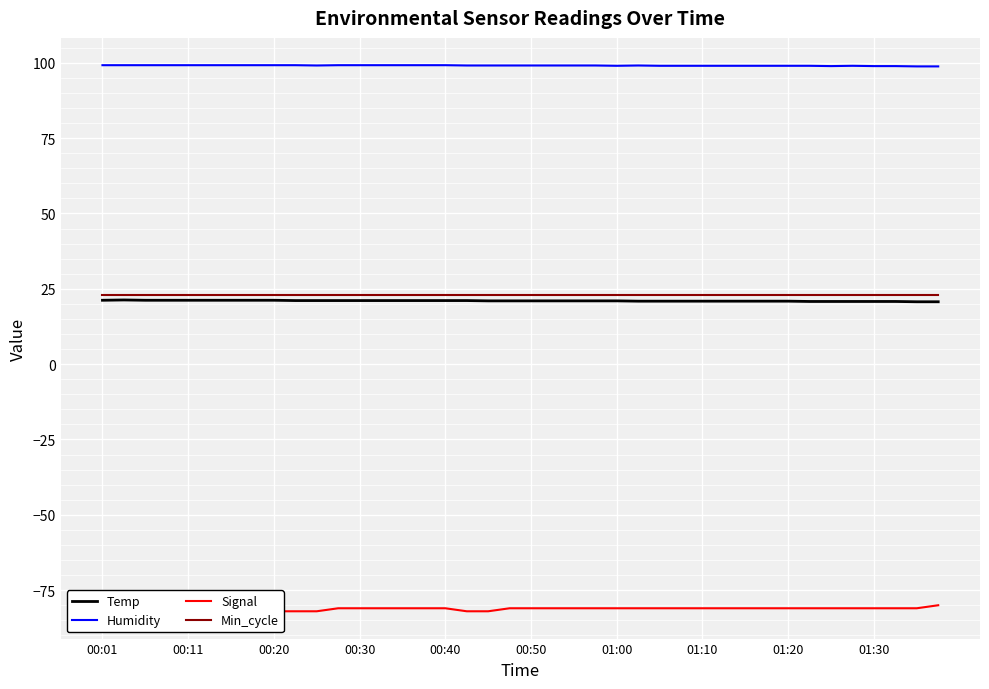

What is the value of the Temp point at the 11th from the left?

21.1